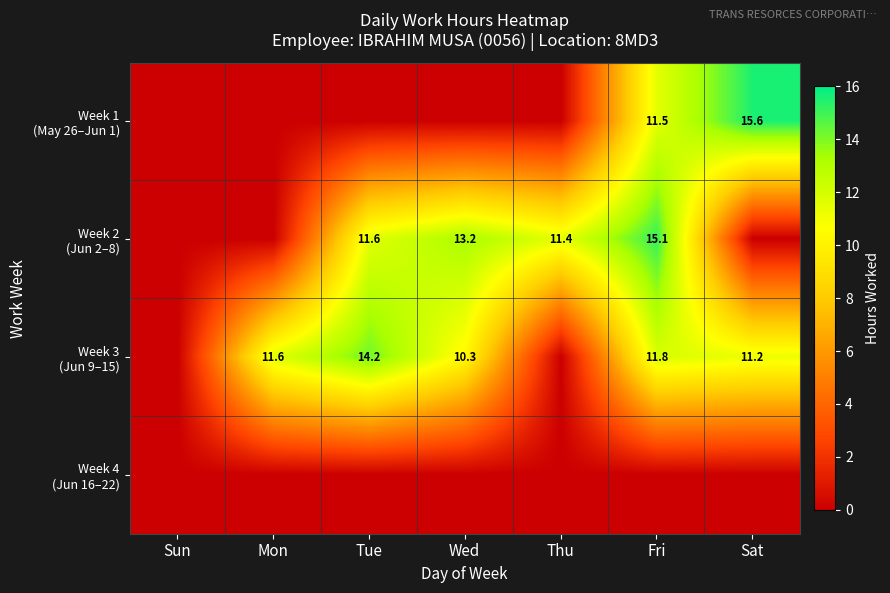

The value of Week 3 (Jun 9–15) at Thu is -6.8. True or false?

False